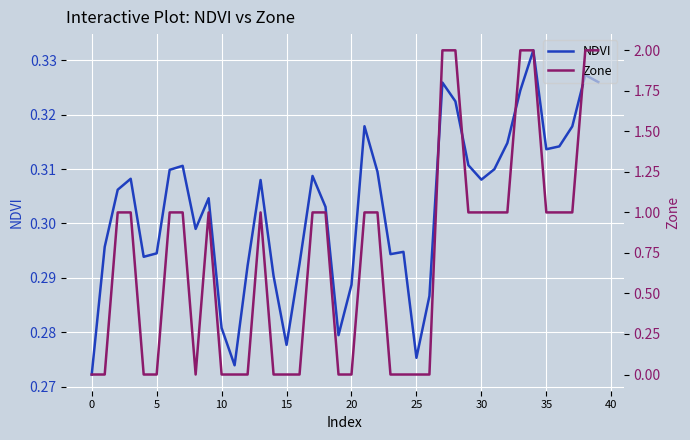

The value of NDVI at 15 is 0.4. True or false?

False